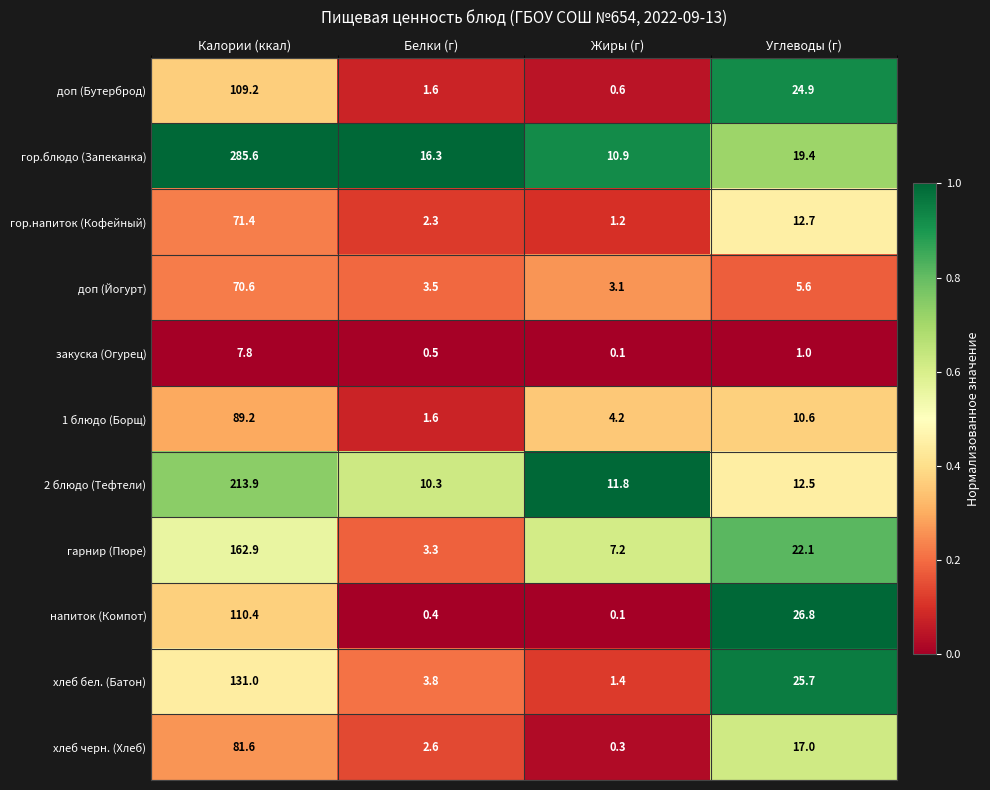

At which label is доп (Бутерброд) closest to 54?

Углеводы (г)